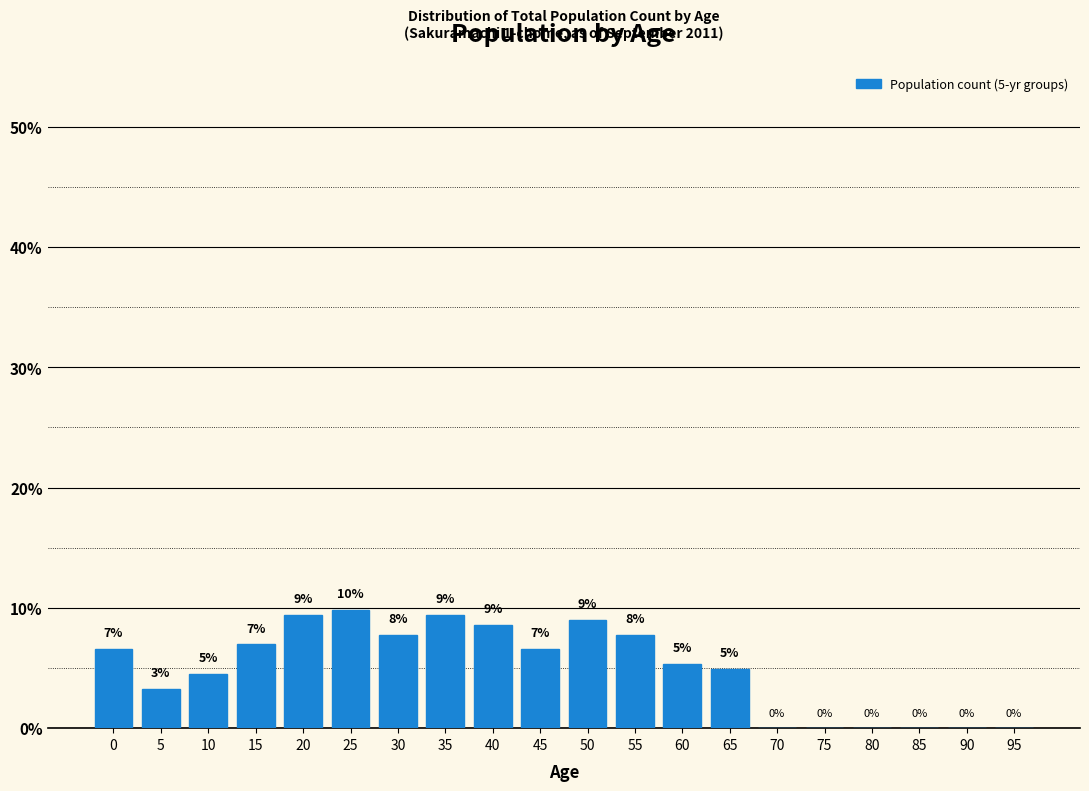

Which has a higher value, 45 or 90?

45